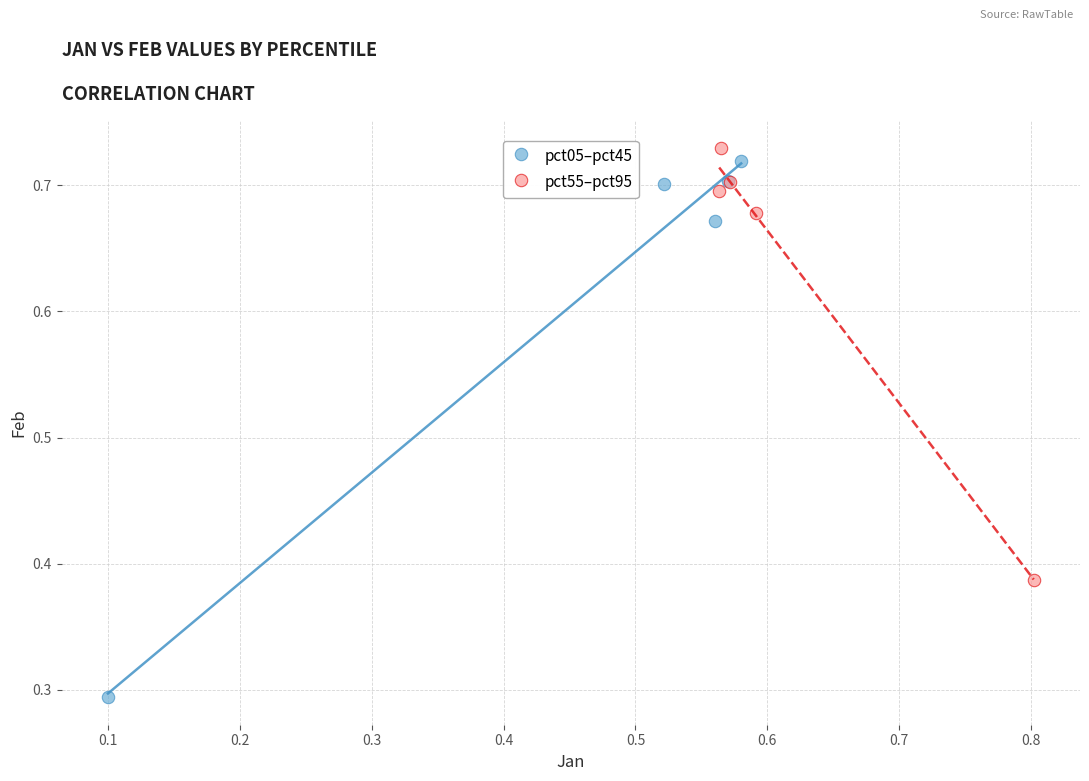

Which series reaches the minimum Y coordinate?

pct05–pct45